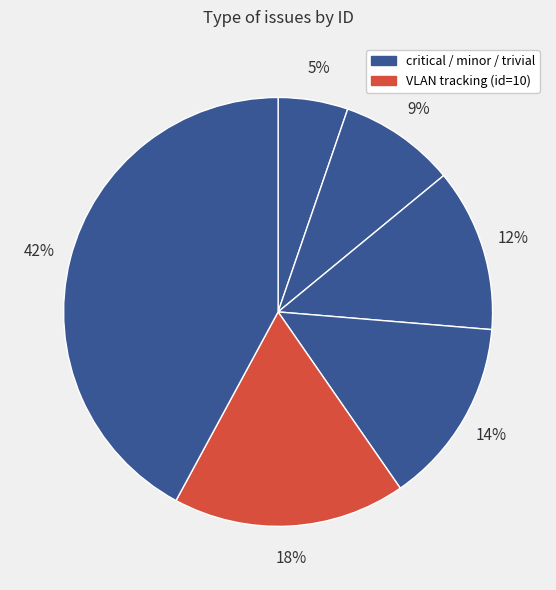

How many slices are in this pie chart?

6